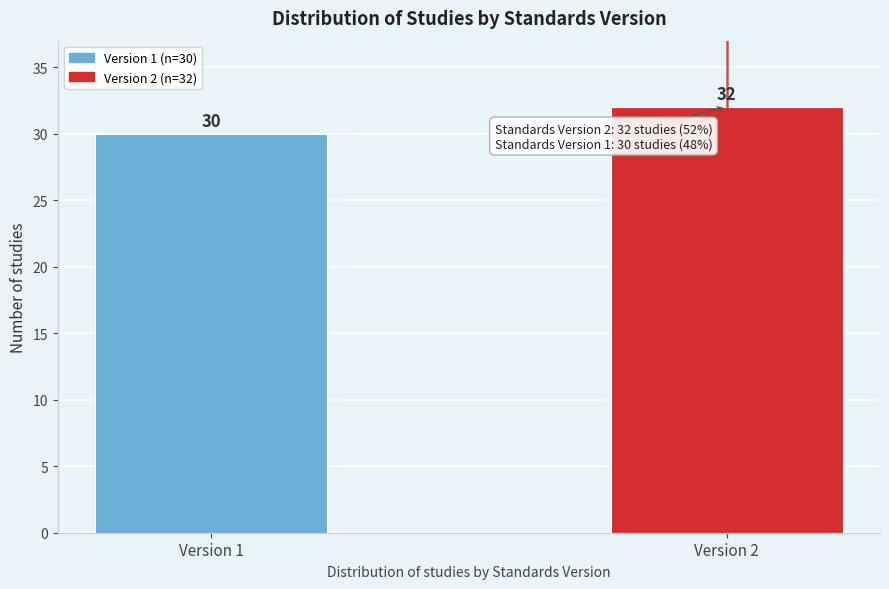

Reading left to right, list all the values displayed in this chart.

30	32